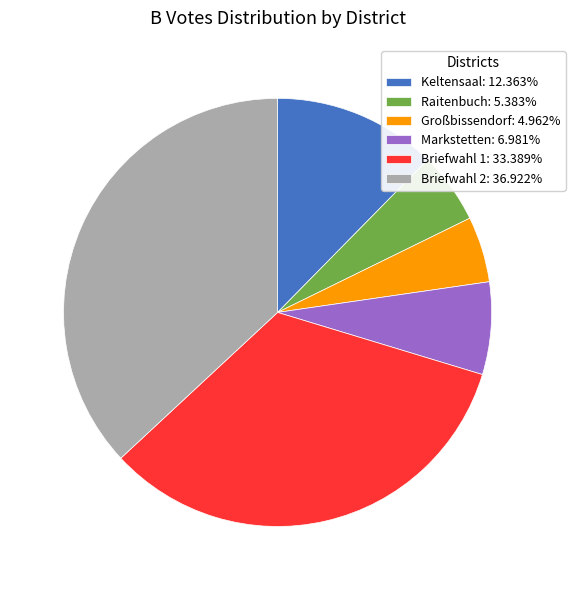

Count the number of slices in the pie.

6